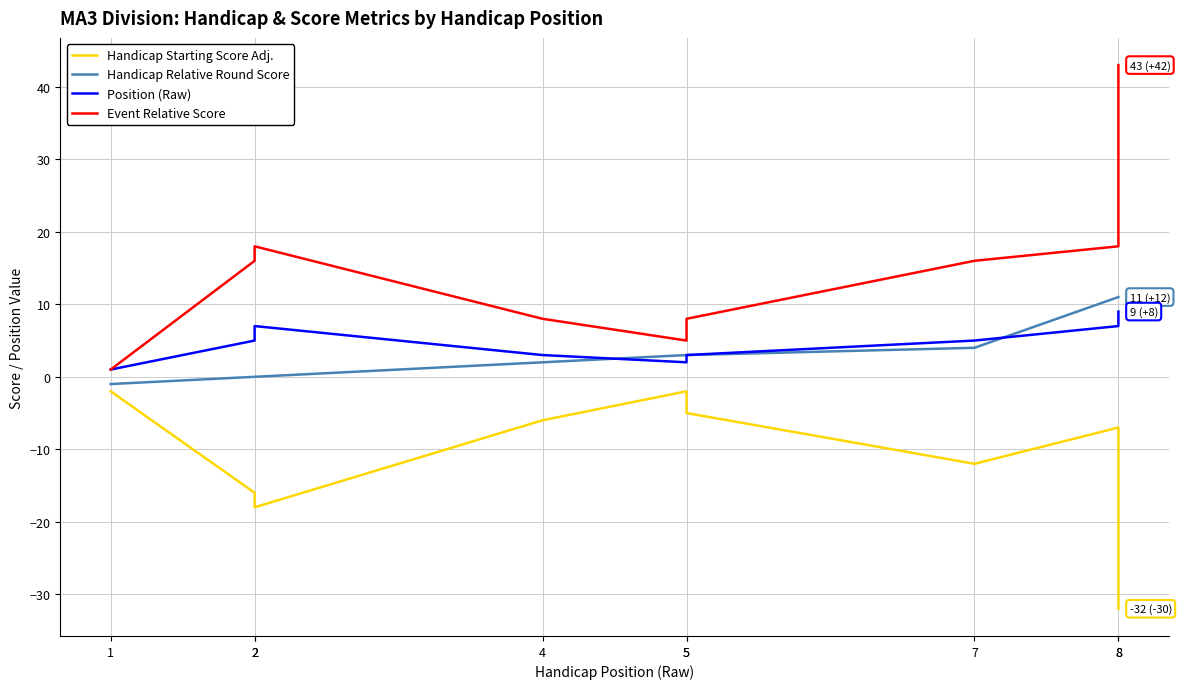

What is the difference between the Handicap Starting Score Adj. values at 8 and 2?

11